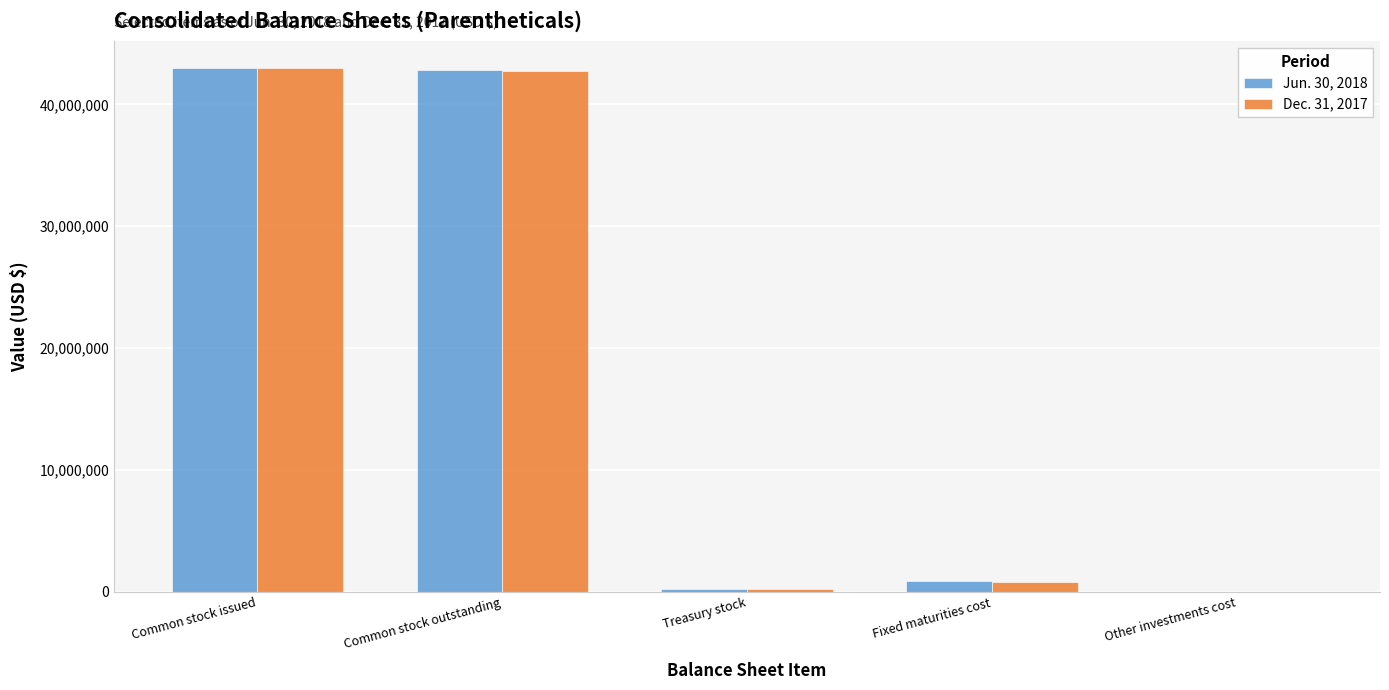

How many groups of bars are there?

5